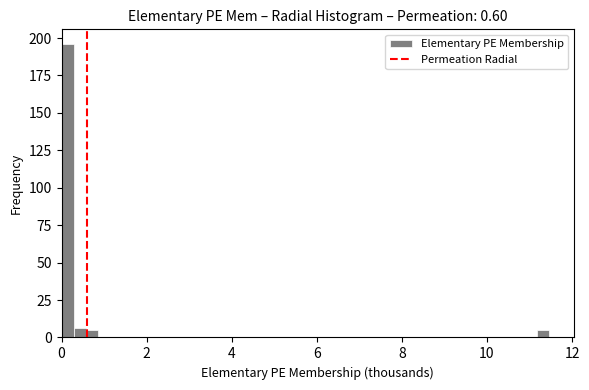

Read against the x-axis, roughly where is the centre of the tallest bar?

0.2